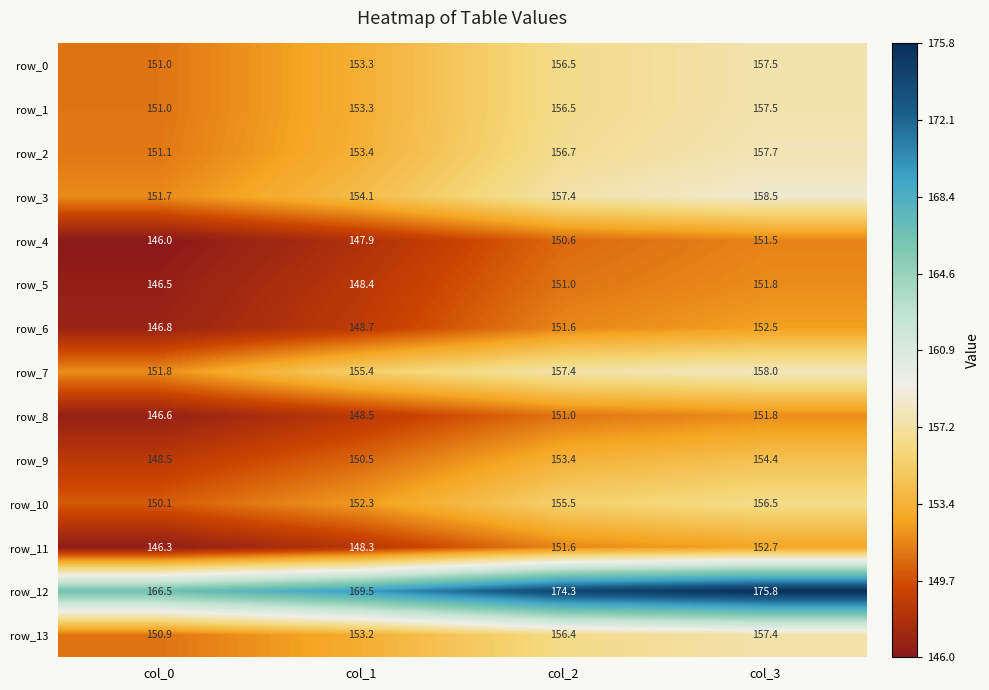

Is it true that row_5 equals 146.5 at col_0?

True